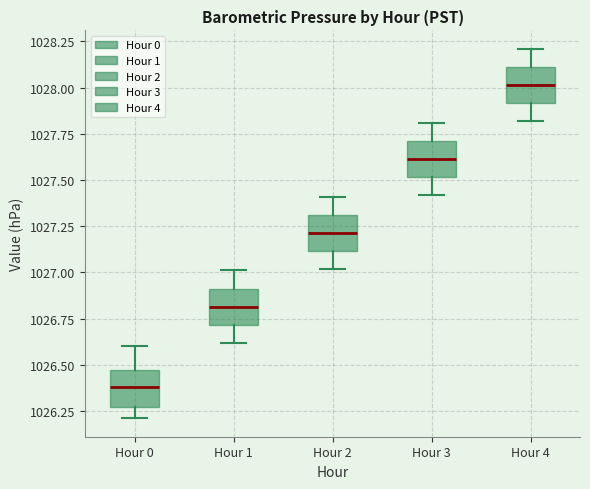

Which box's median line is the lowest?

Hour 0